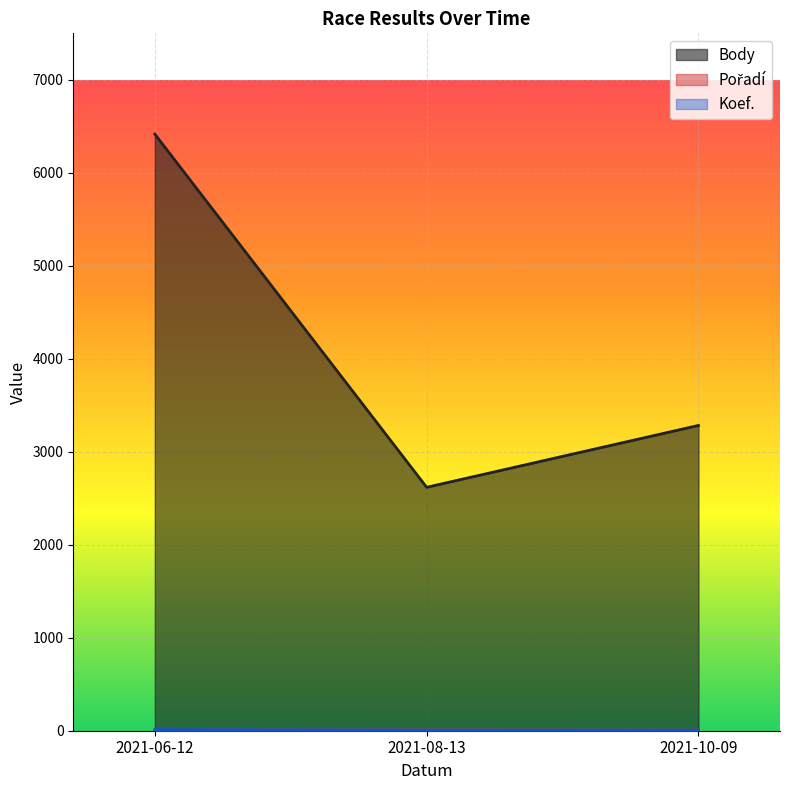

How many data points does each series have?

3